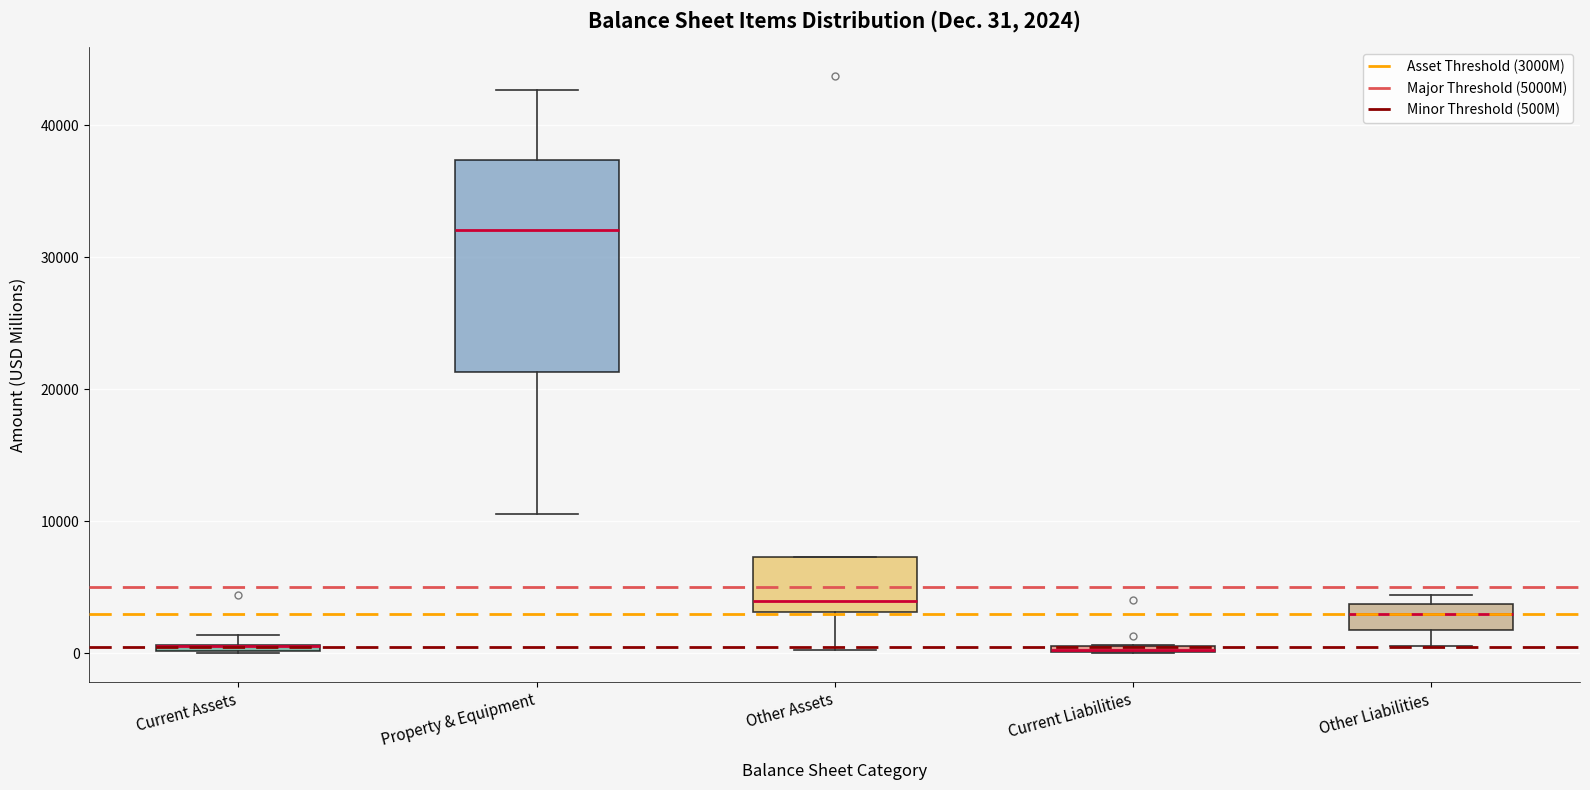

Which box is the tallest, from its lower edge to its upper edge?

Property & Equipment